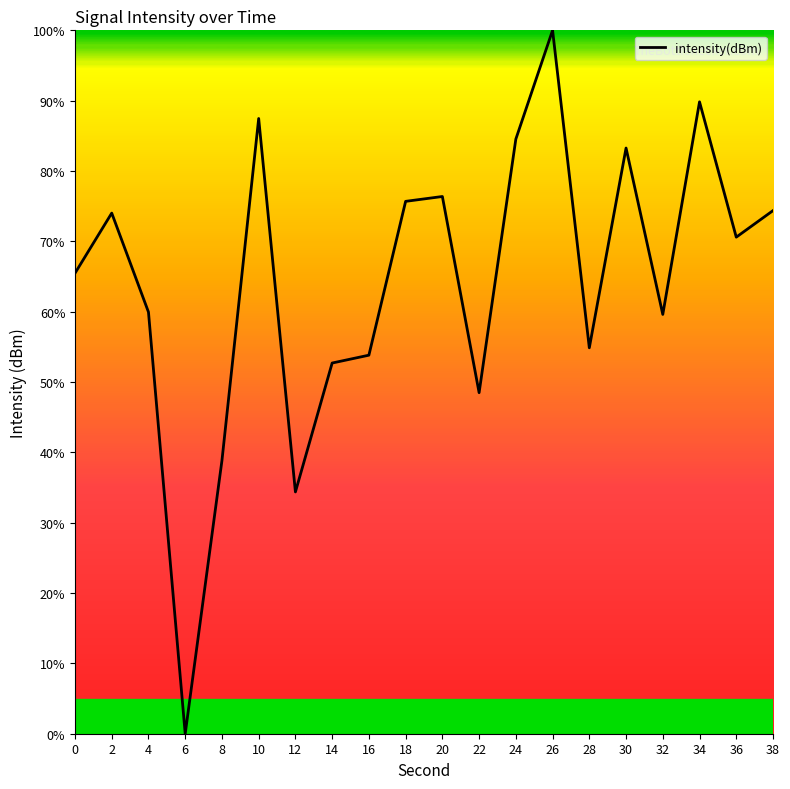

Approximately how many times larger is the value at 20 compared to 32?

1.3